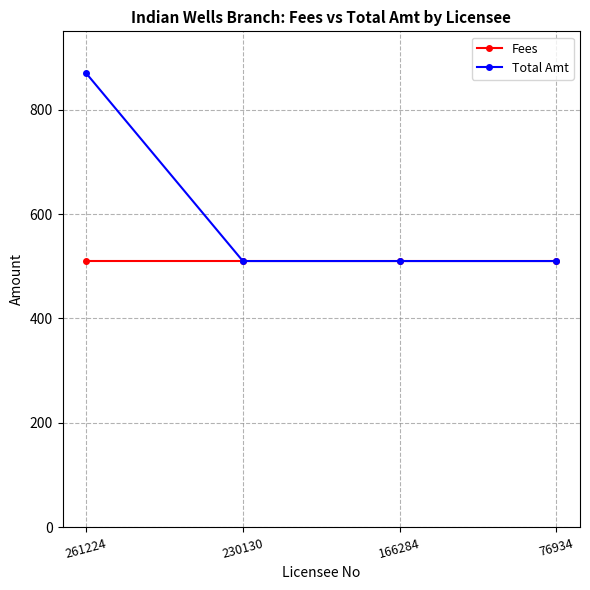

What are all the series names shown in the legend?

Fees, Total Amt